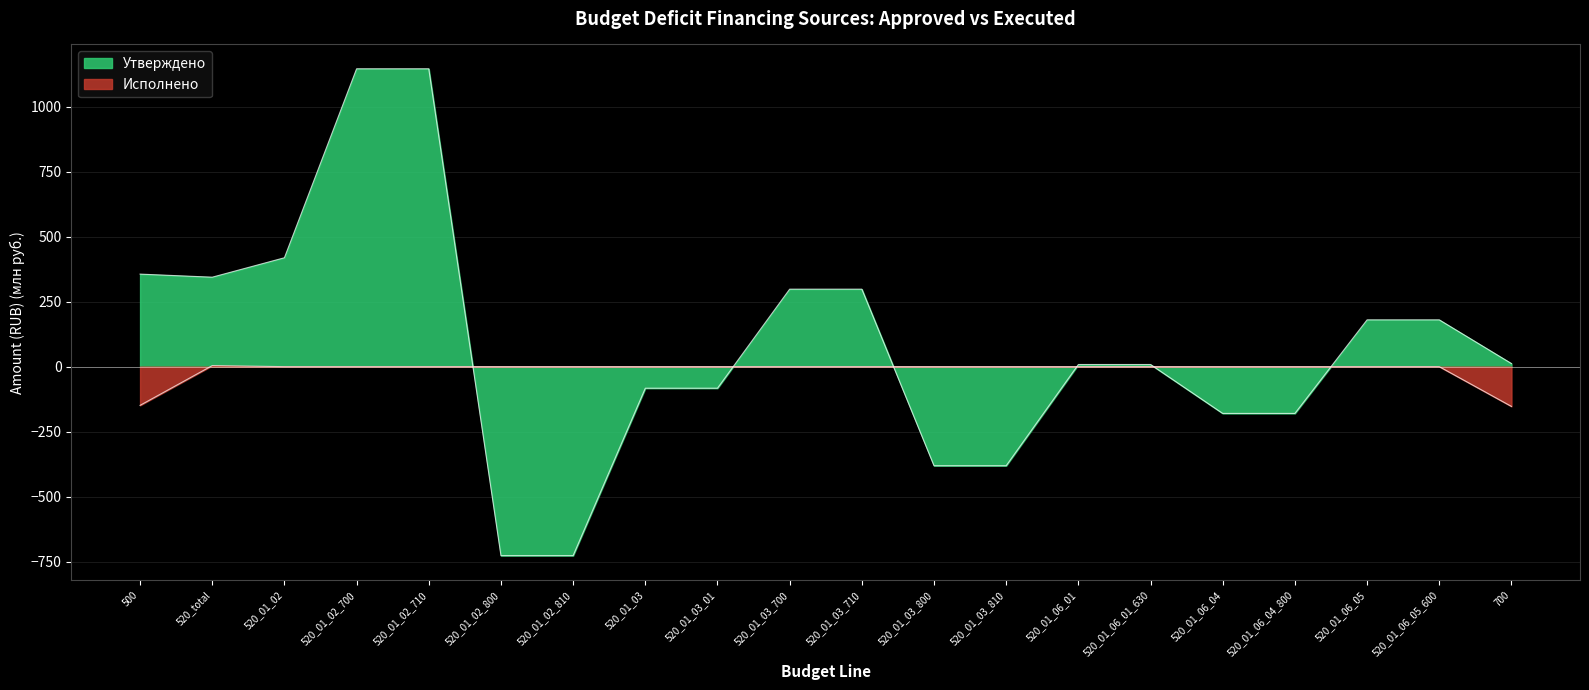

How many values in Утверждено are above zero?

12